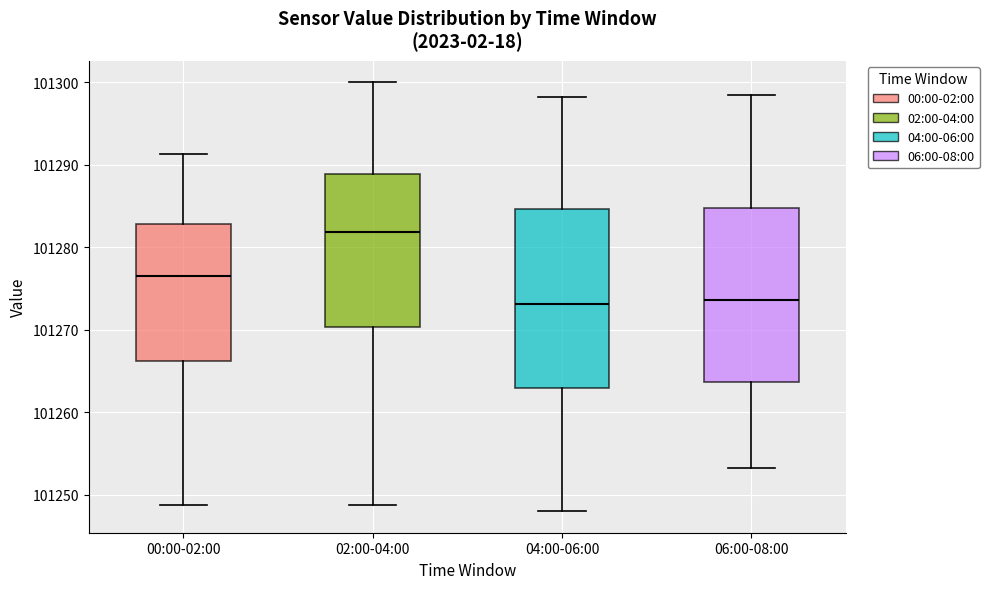

Reading left to right, transcribe this box plot: for each box, give where its median line is, the range the box spans, and where its two whiskers end, as read against the y-axis. The values are not printed on the chart, so give them approximately, as read against the axis.

00:00-02:00: median 101277, box 101266 to 101283, whiskers 101249 to 101291
02:00-04:00: median 101282, box 101270 to 101289, whiskers 101249 to 101300
04:00-06:00: median 101273, box 101263 to 101285, whiskers 101248 to 101298
06:00-08:00: median 101274, box 101264 to 101285, whiskers 101253 to 101299